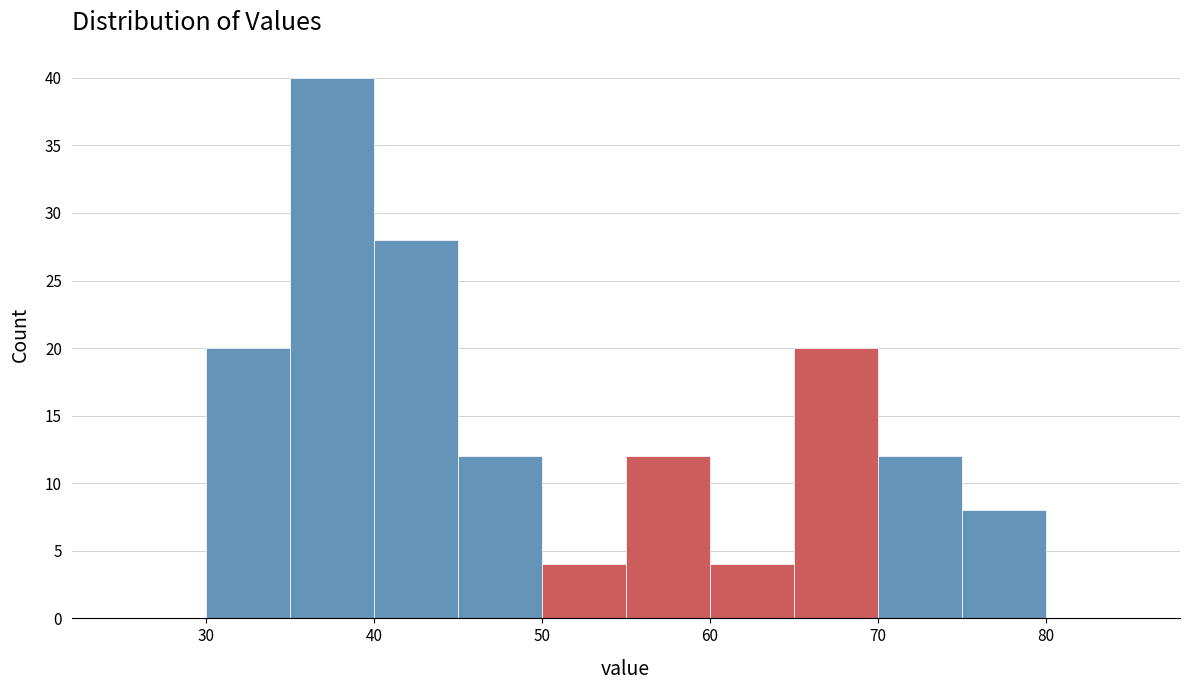

Which range on the x-axis has the tallest bar?

35 to 40